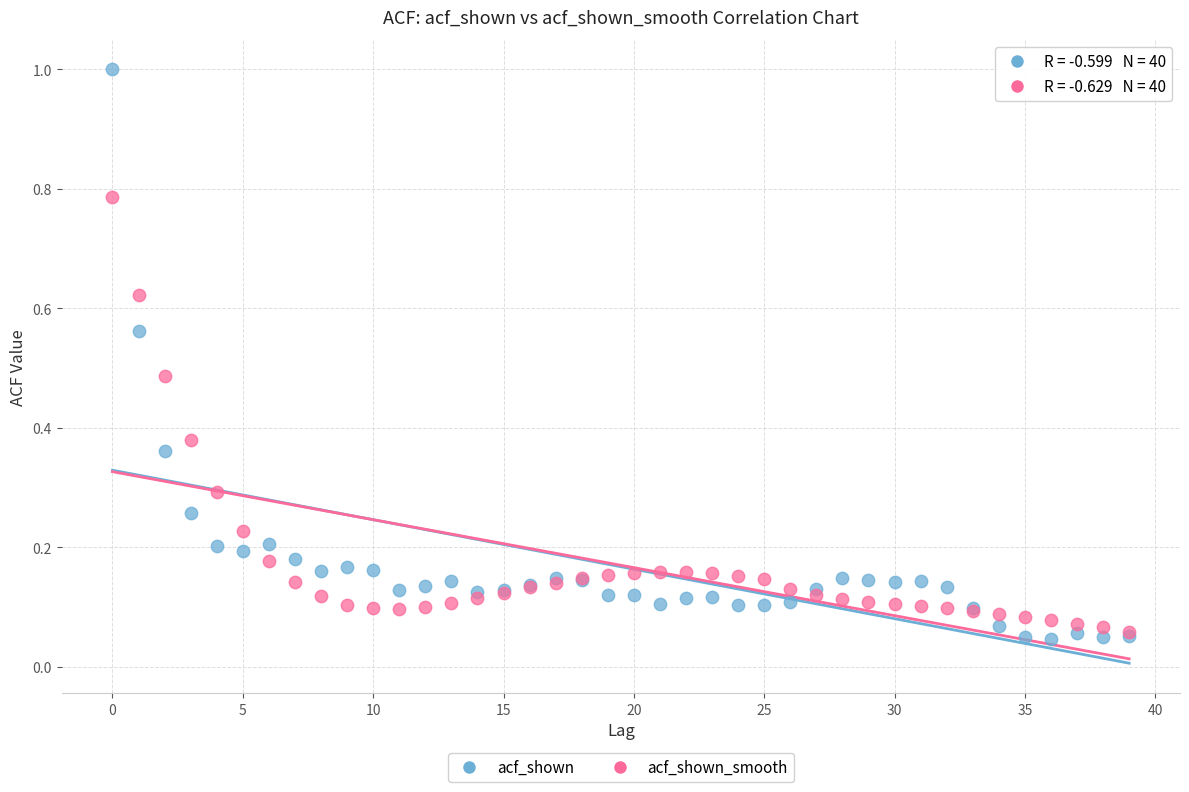

Which series contains the lowest Y value?

acf_shown